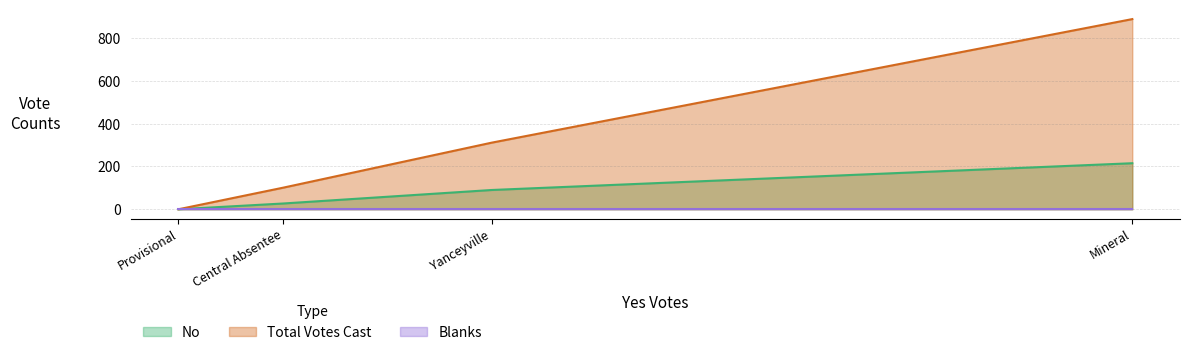

What is the maximum value shown in the chart?

888